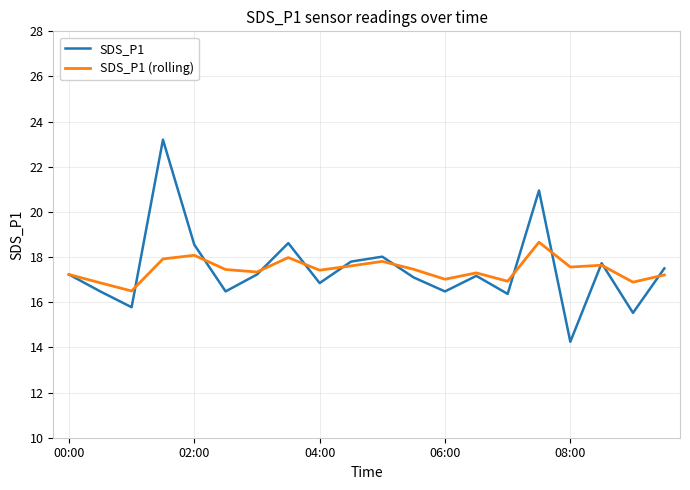

What is the highest value of the SDS_P1 series?

23.2